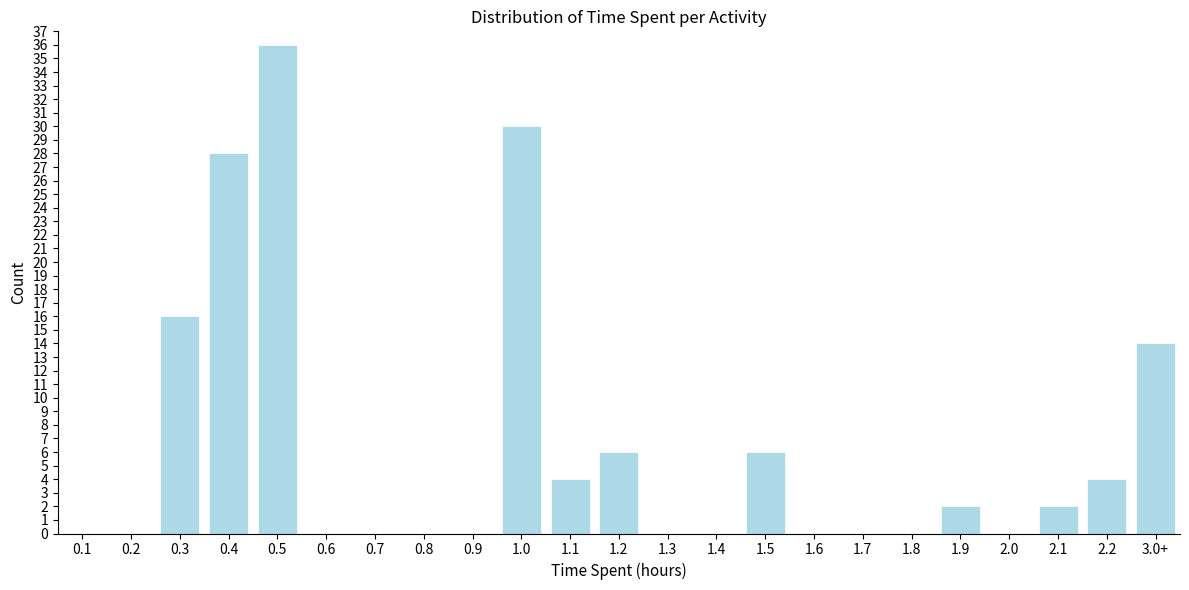

Reading left to right, what are all the values shown in this chart?

0.1=0	0.2=0	0.3=16	0.4=28	0.5=36	0.6=0	0.7=0	0.8=0	0.9=0	1.0=30	1.1=4	1.2=6	1.3=0	1.4=0	1.5=6	1.6=0	1.7=0	1.8=0	1.9=2	2.0=0	2.1=2	2.2=4	3.0+=14